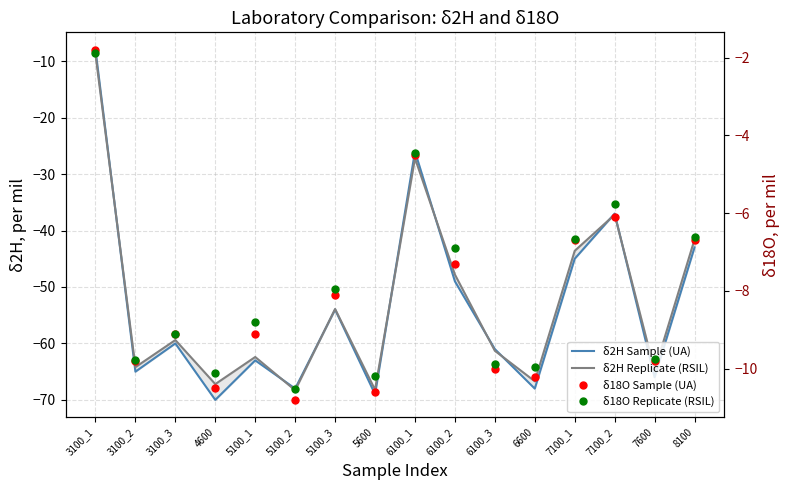

What is the difference between the highest and lowest values at 5100_1?

54.2